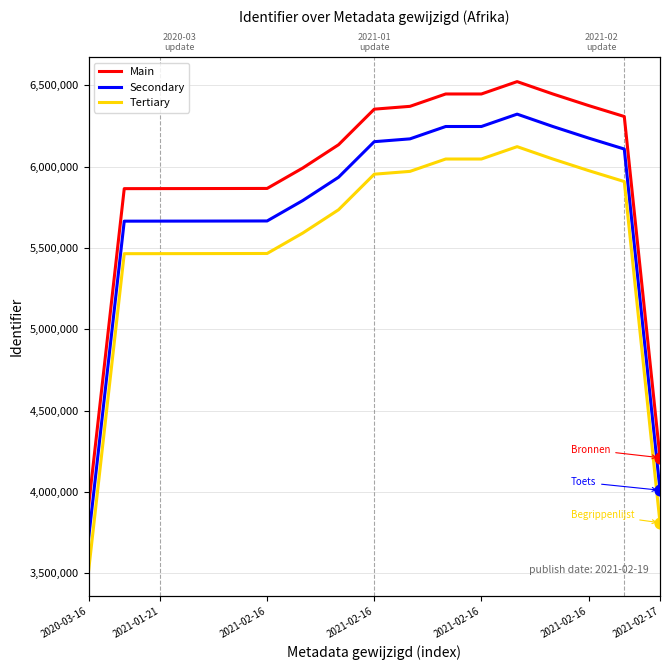

What are all the series names shown in the legend?

Main, Secondary, Tertiary